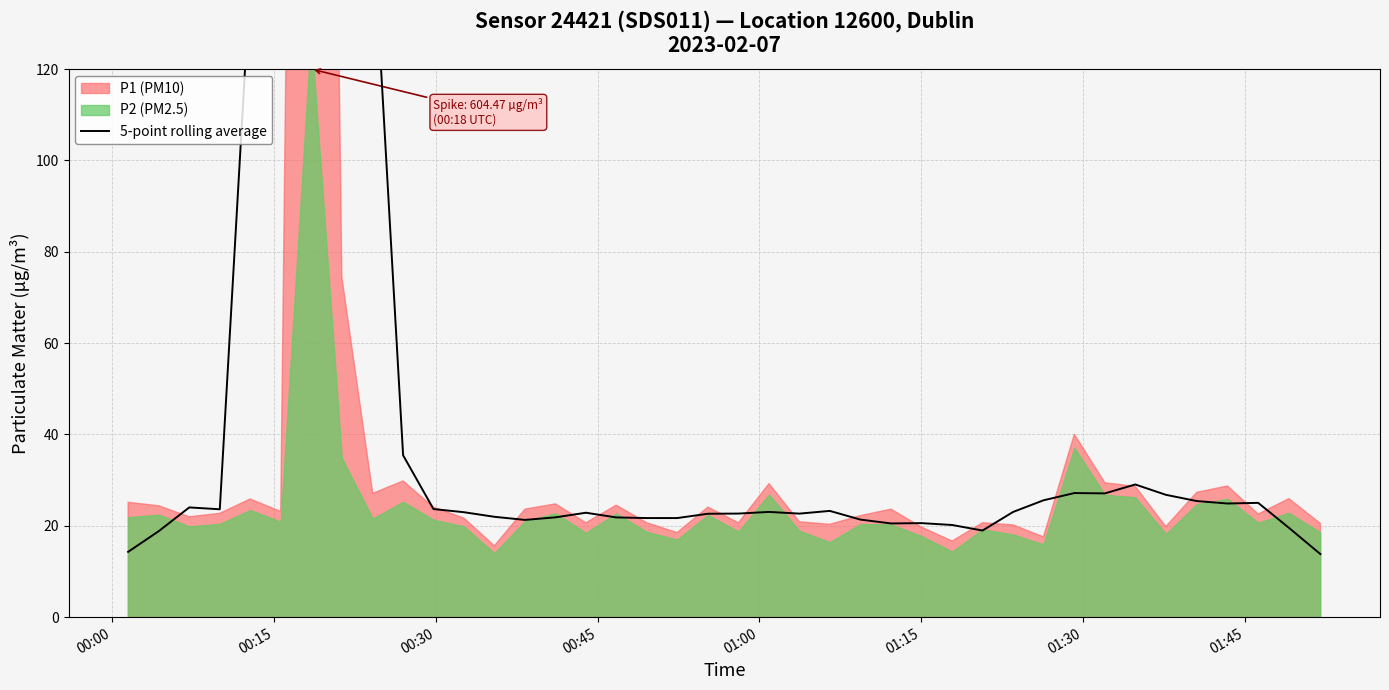

True or false: there are more than 1 points higher than both neighbors.

True